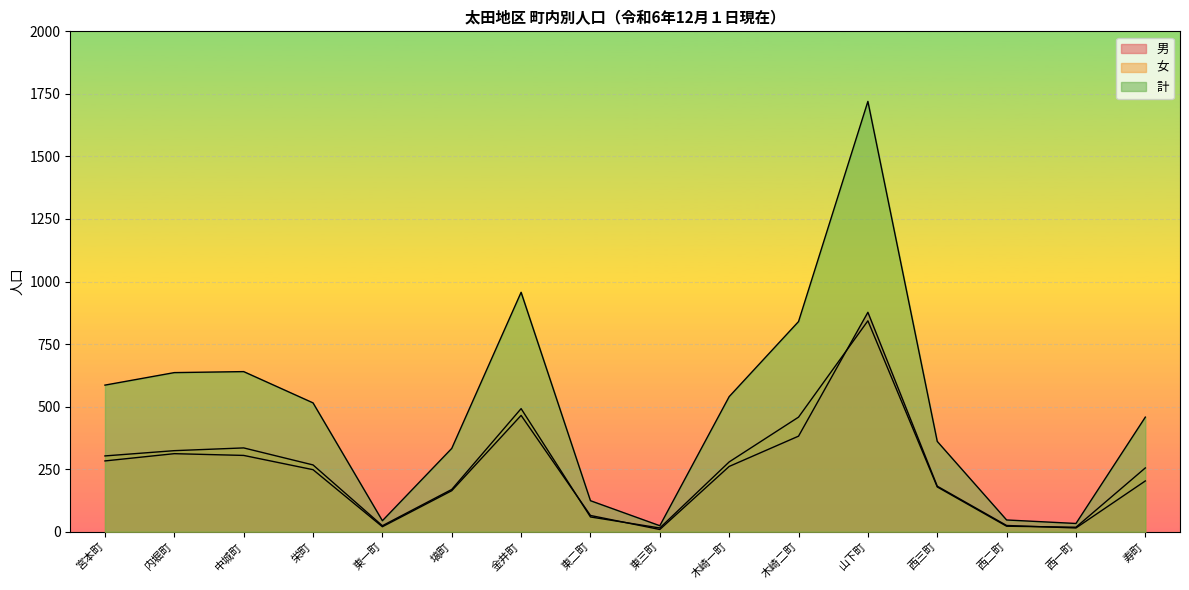

The value of 計 at 東三町 is 40. True or false?

False